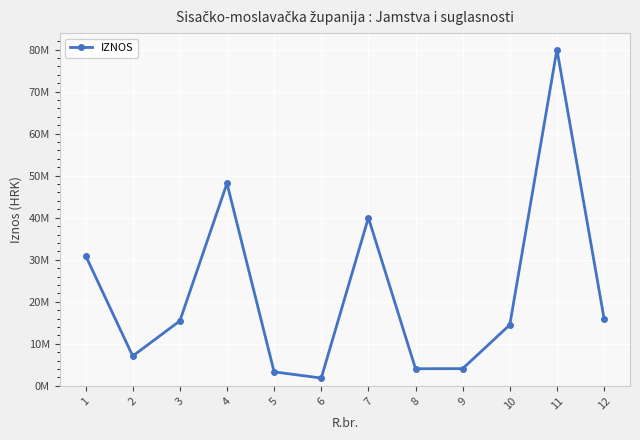

Which label corresponds to the smallest value in the chart?

6